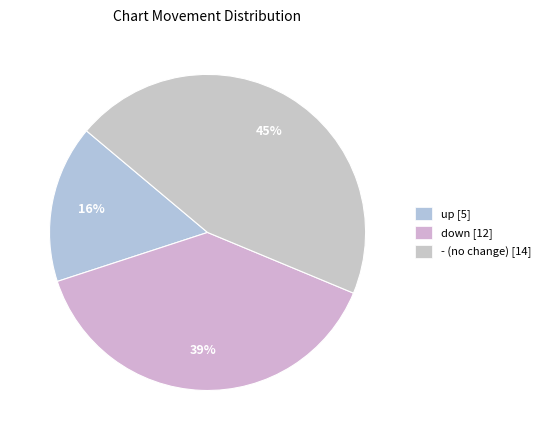

To the nearest percent, what portion does - represent?

45%